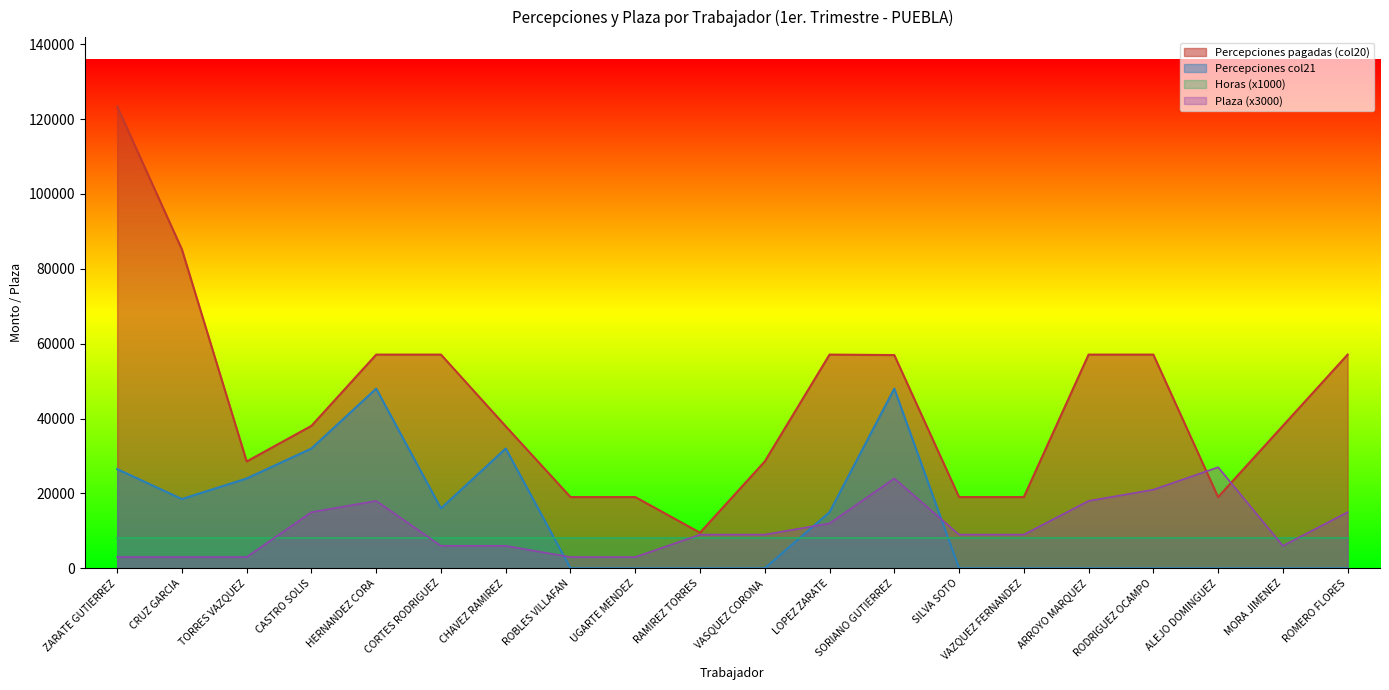

Where do Plaza_col15 and Percepciones_col21 first cross each other?

CHAVEZ RAMIREZ and ROBLES VILLAFAN